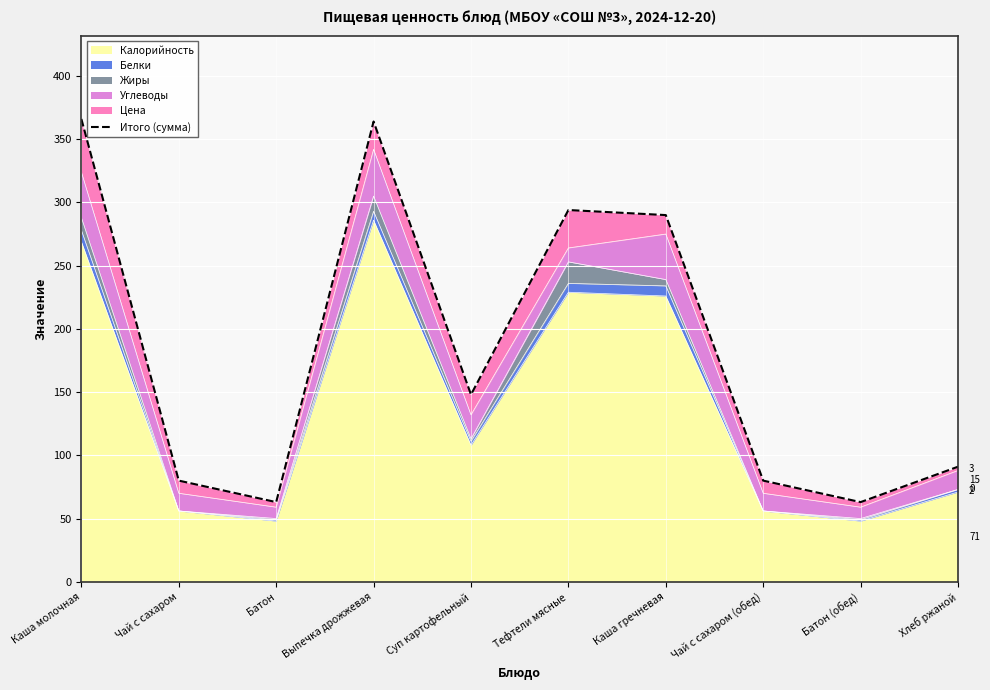

Where is the first local minimum?

Батон